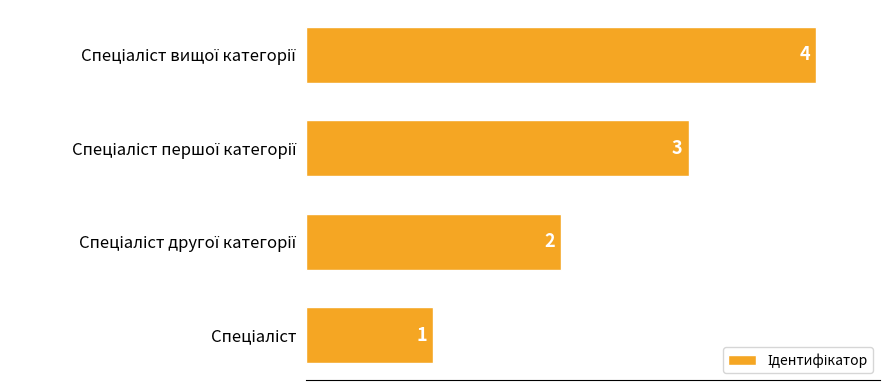

What is the greatest value displayed?

4